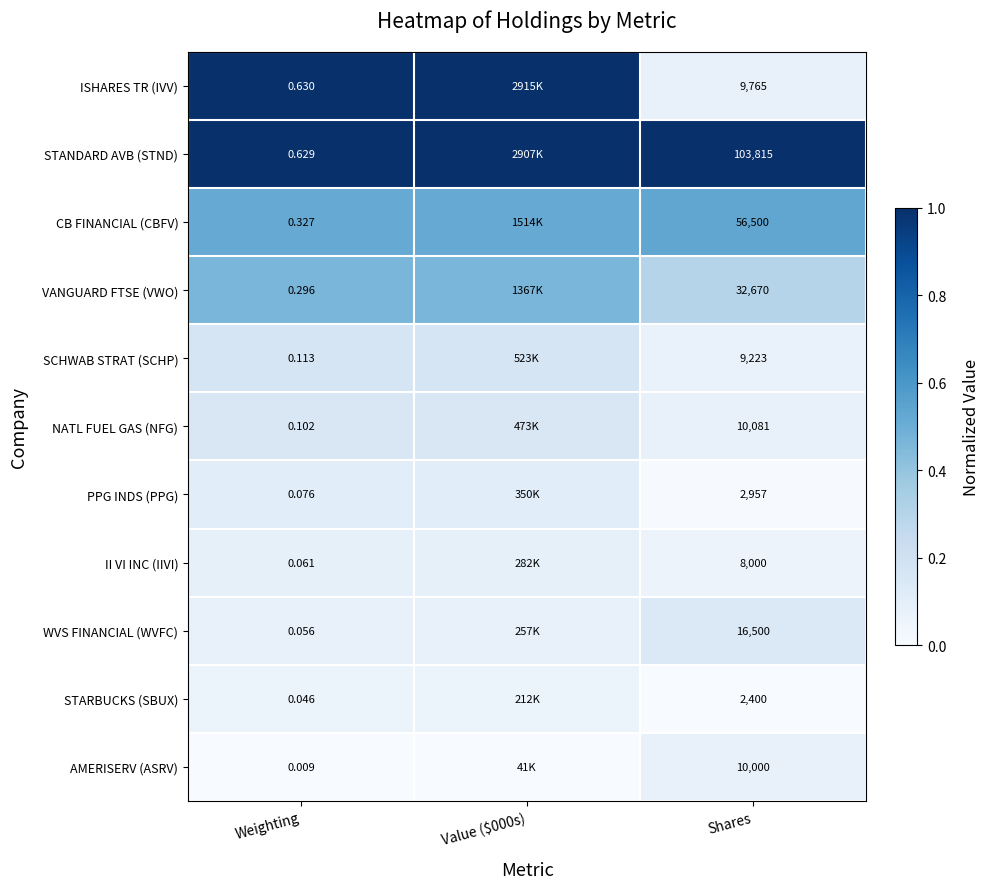

Between Weighting and Shares, which series saw the biggest shift?

STANDARD AVB (STND)